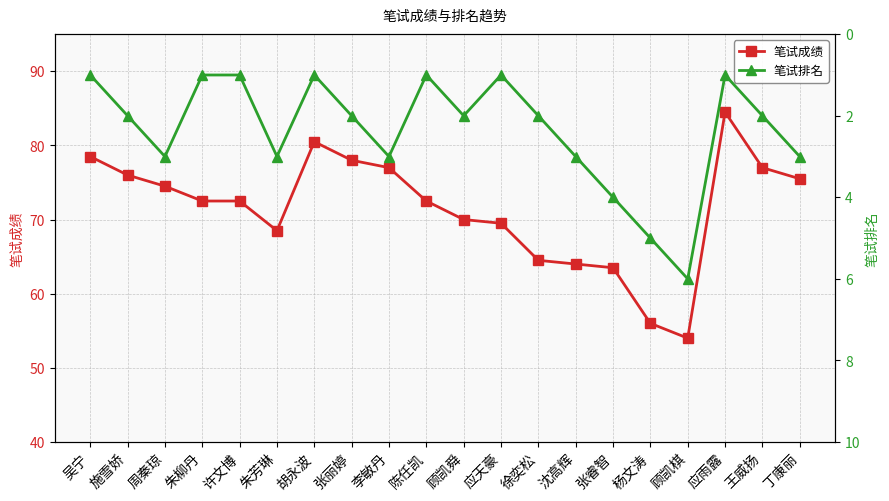

What is the lowest value of the 笔试成绩 series?

54.0